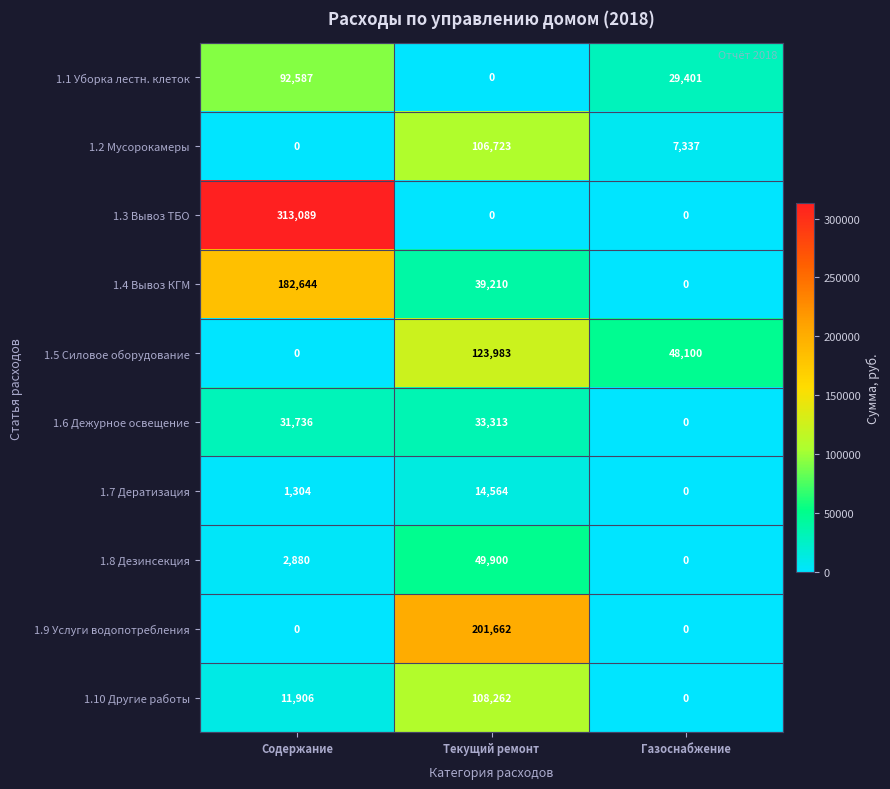

Which series has the largest range (max minus min)?

1.3 Вывоз ТБО